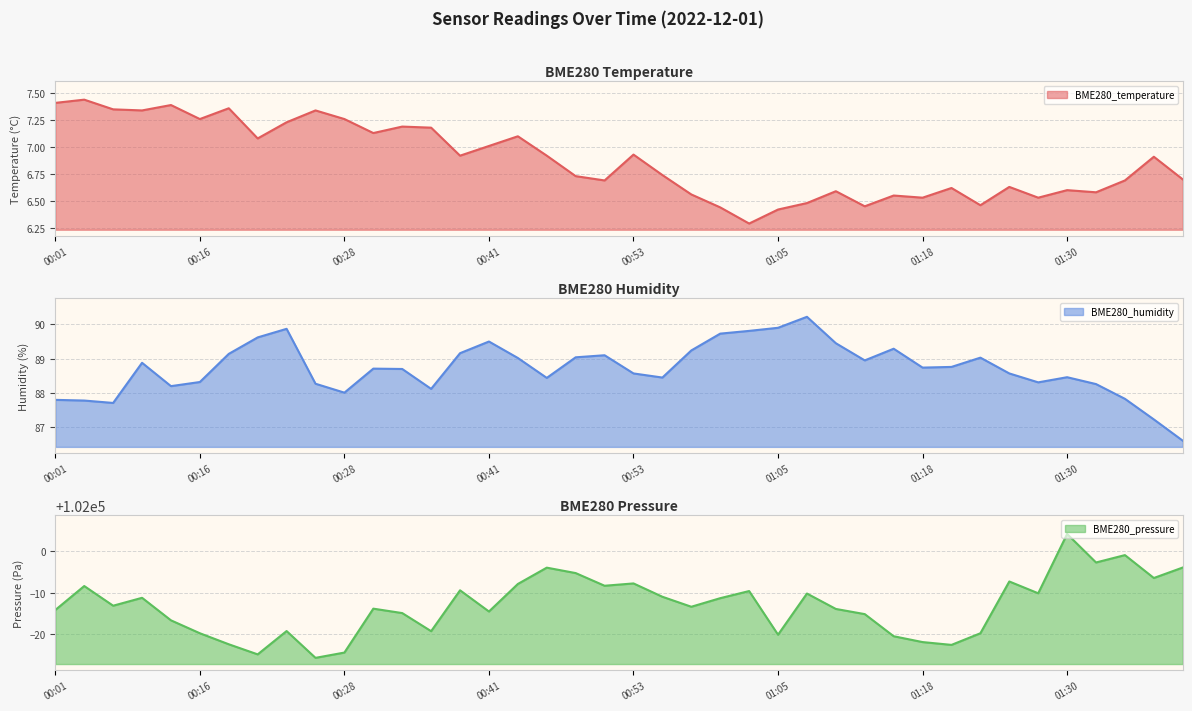

Reading right to left, transcribe all the data shown in this chart.

BME280_temperature: 6.7	6.9	6.7	6.6	6.6	6.5	6.6	6.5	6.6	6.5	6.5	6.5	6.6	6.5	6.4	6.3	6.4	6.6	6.7	6.9	6.7	6.7	6.9	7.1	7.0	6.9	7.2	7.2	7.1	7.3	7.3	7.2	7.1	7.4	7.3	7.4	7.3	7.3	7.4	7.4
BME280_humidity: 86.6	87.2	87.8	88.3	88.5	88.3	88.6	89.0	88.8	88.7	89.3	89.0	89.5	90.2	89.9	89.8	89.7	89.2	88.5	88.6	89.1	89.0	88.4	89.0	89.5	89.2	88.1	88.7	88.7	88.0	88.3	89.9	89.6	89.1	88.3	88.2	88.9	87.7	87.8	87.8
BME280_pressure: 101996.1	101993.5	101999.1	101997.3	102004.2	101989.8	101992.7	101980.2	101977.4	101978.1	101979.5	101984.8	101986.1	101989.8	101979.8	101990.4	101988.7	101986.6	101989.0	101992.2	101991.7	101994.7	101996.0	101992.1	101985.4	101990.6	101980.7	101985.1	101986.1	101975.5	101974.2	101980.7	101975.1	101977.5	101980.2	101983.3	101988.8	101986.8	101991.6	101985.8